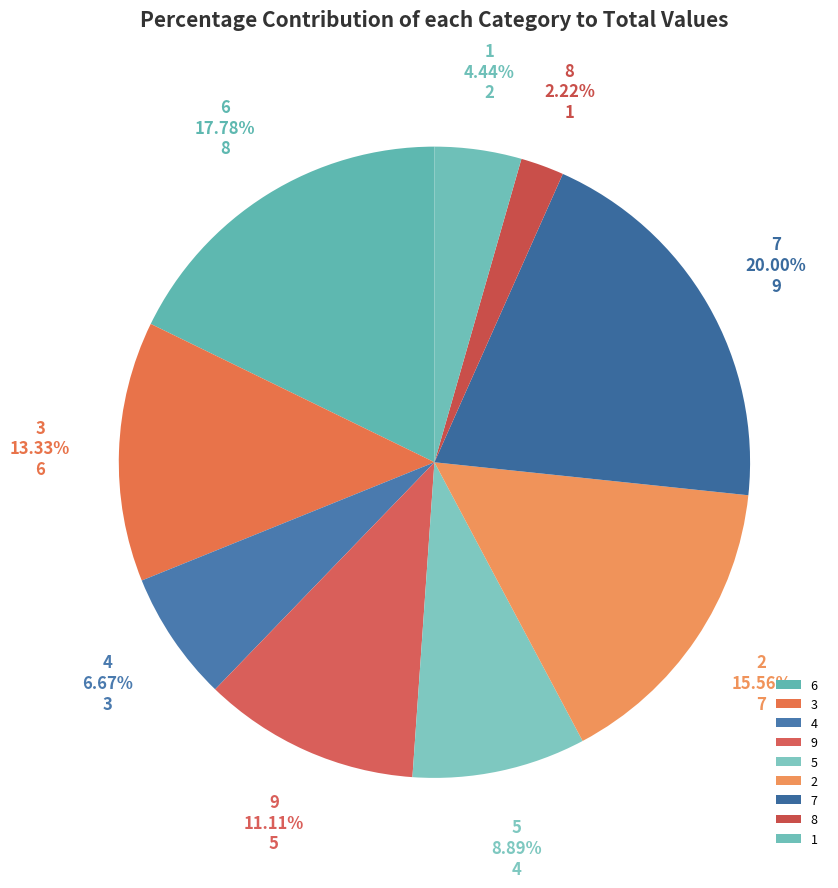

How many segments does this pie chart have?

9